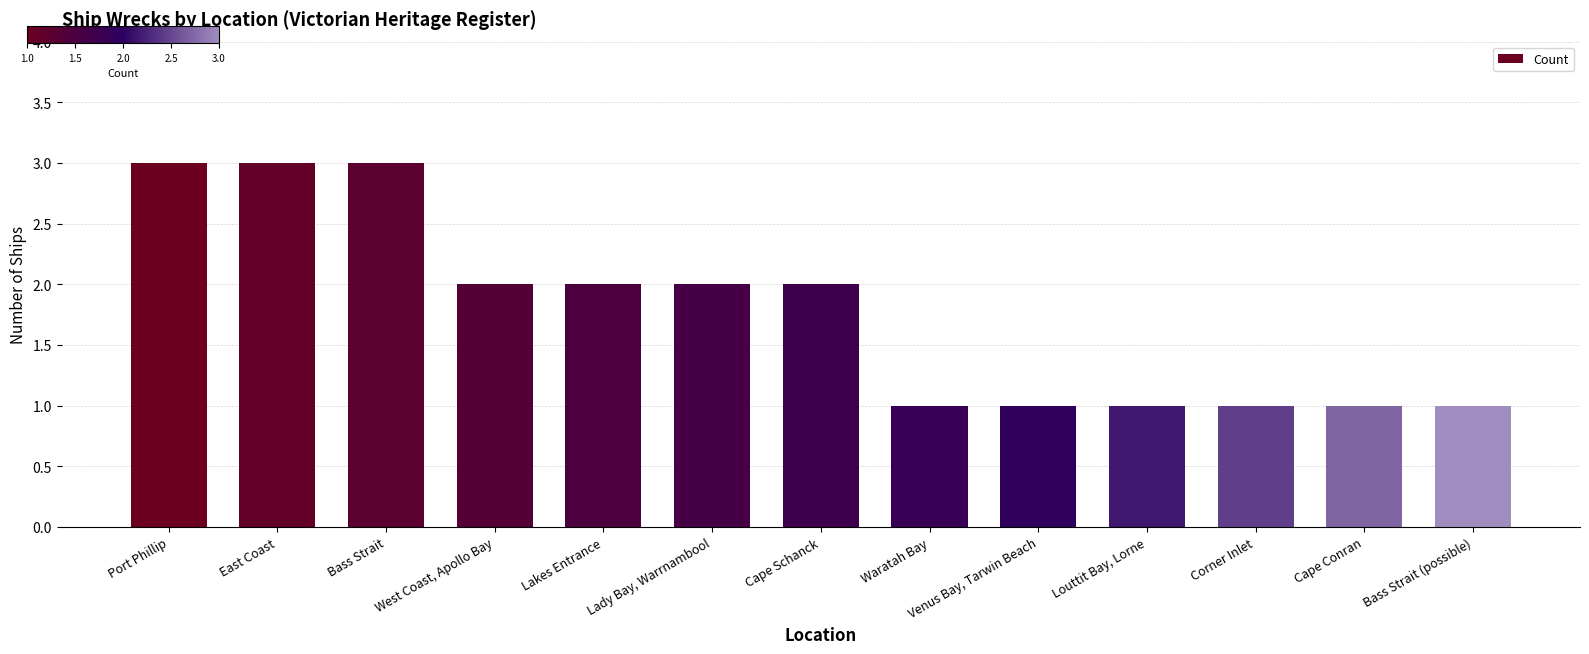

What is the change in value from Port Phillip to Waratah Bay?

-2